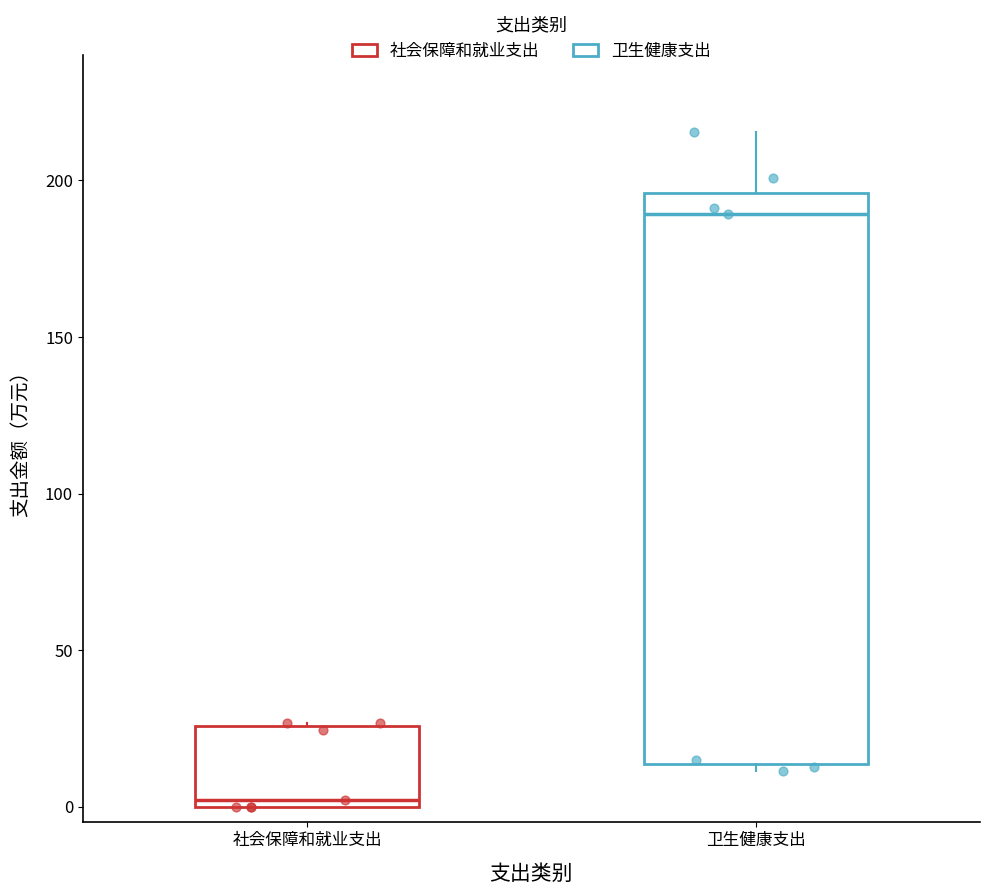

Which box has the lowest median line?

社会保障和就业支出